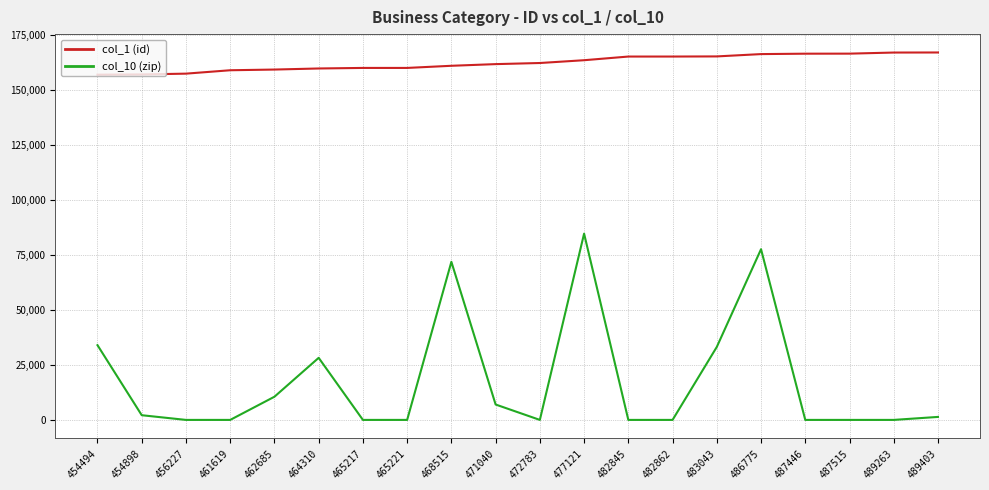

True or false: col_10 (zip) has a value of 122683 at 486775.

False